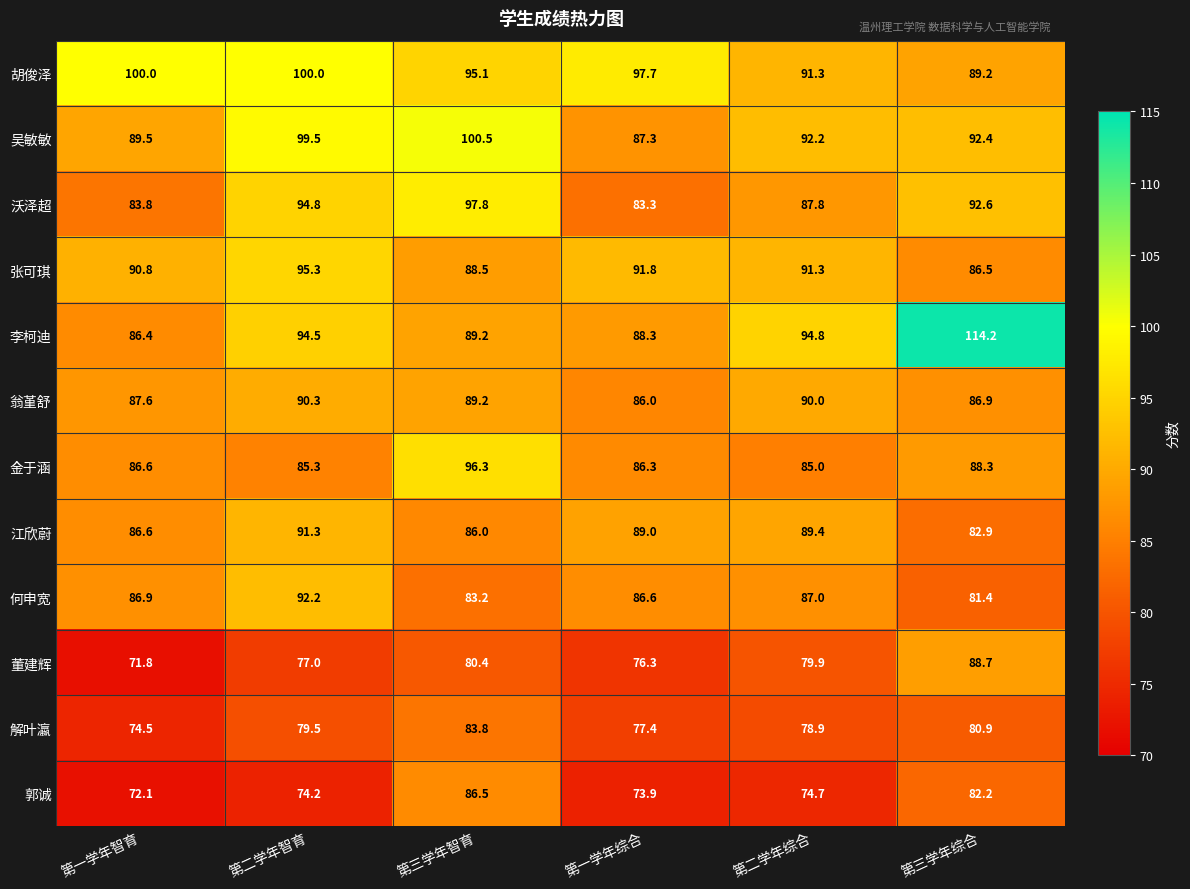

Rank the series at 第一学年综合 from highest to lowest value.

胡俊泽, 张可琪, 江欣蔚, 李柯迪, 吴敏敏, 何申宽, 金于涵, 翁堇舒, 沃泽超, 解叶瀛, 董建辉, 郭诚